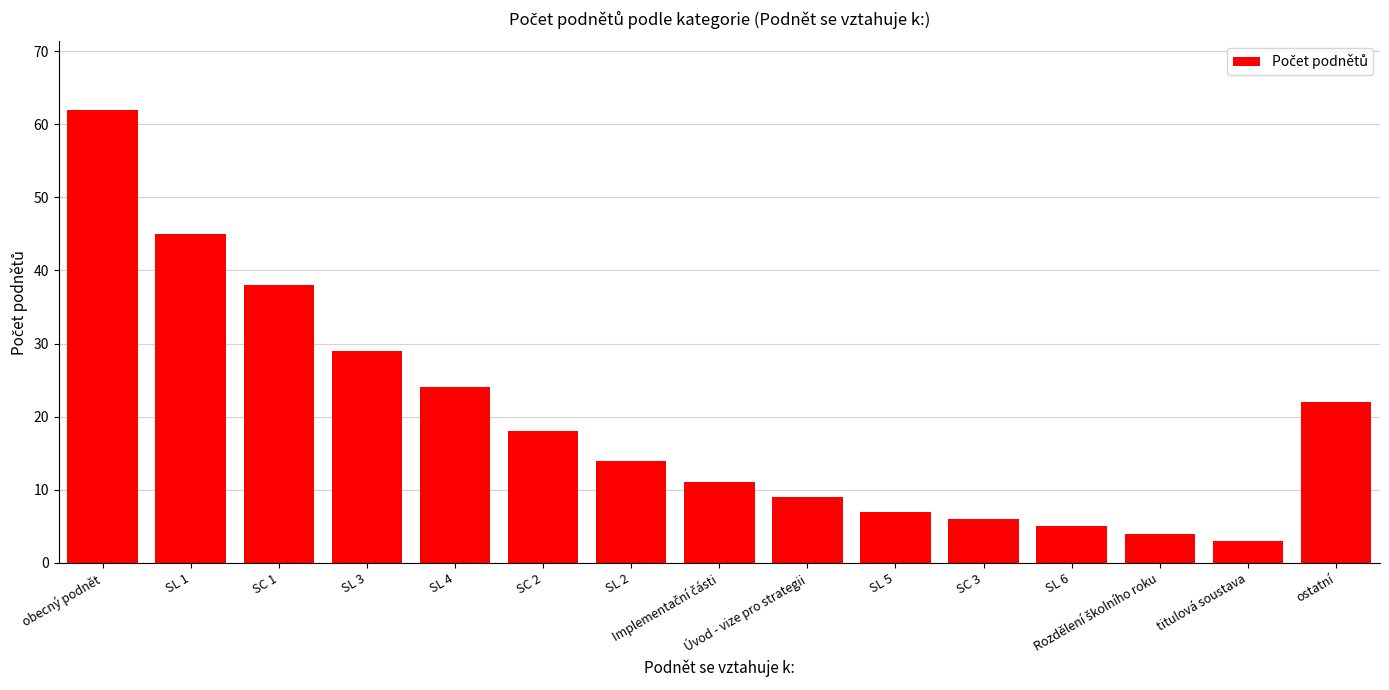

What value does the data have at SL 1?

45